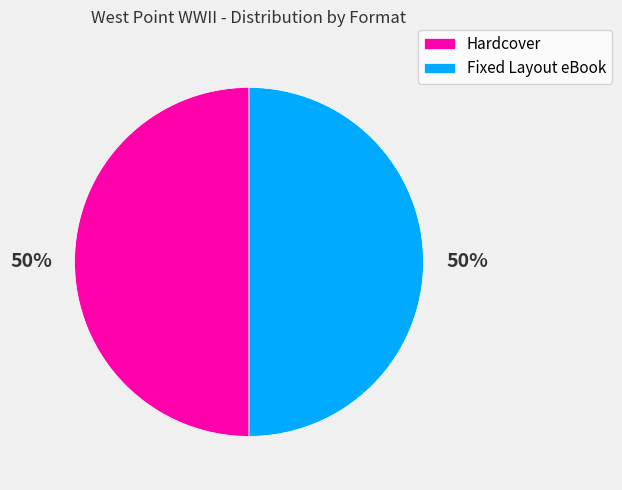

True or false: Hardcover accounts for 50% of the total.

True